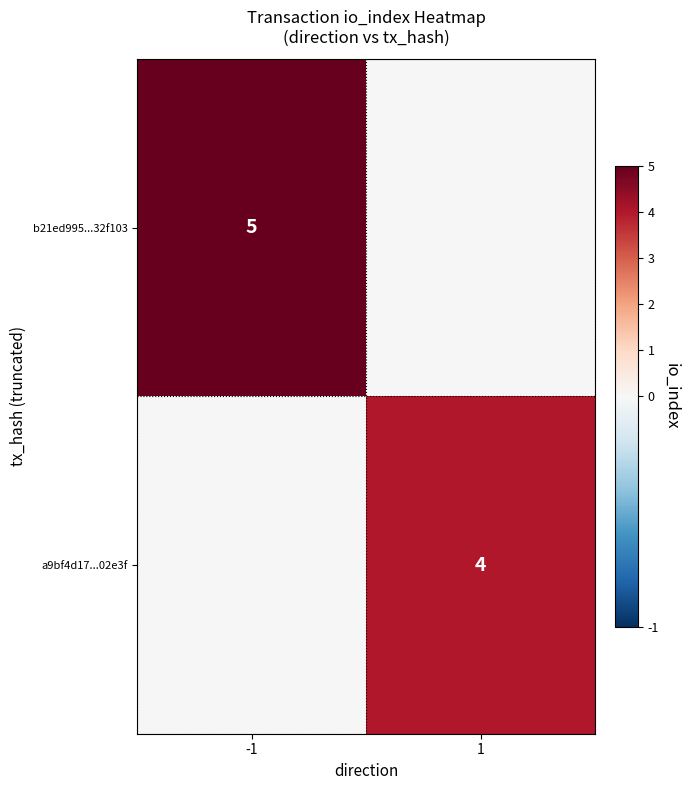

The value of b21ed995...32f103 at -1 is 5. True or false?

True